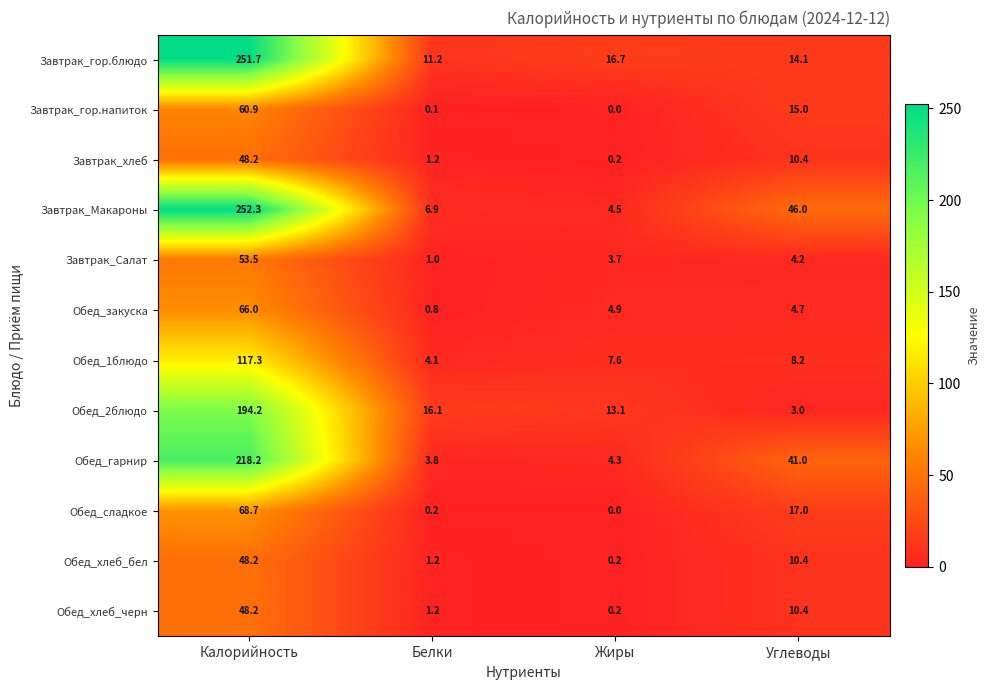

The Обед_хлеб_бел series shows 18.4 at Углеводы. True or false?

False